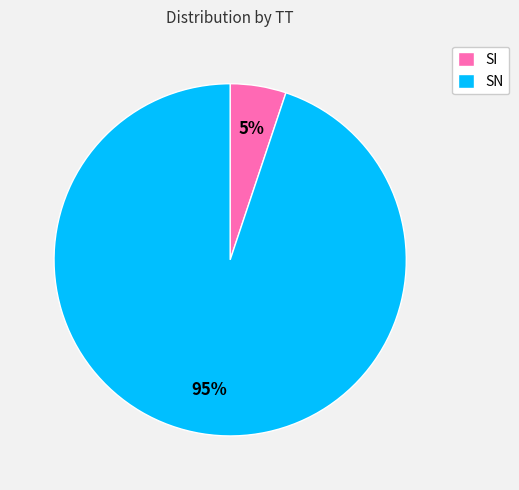

Is the sum of SI and SN greater than half?

Yes